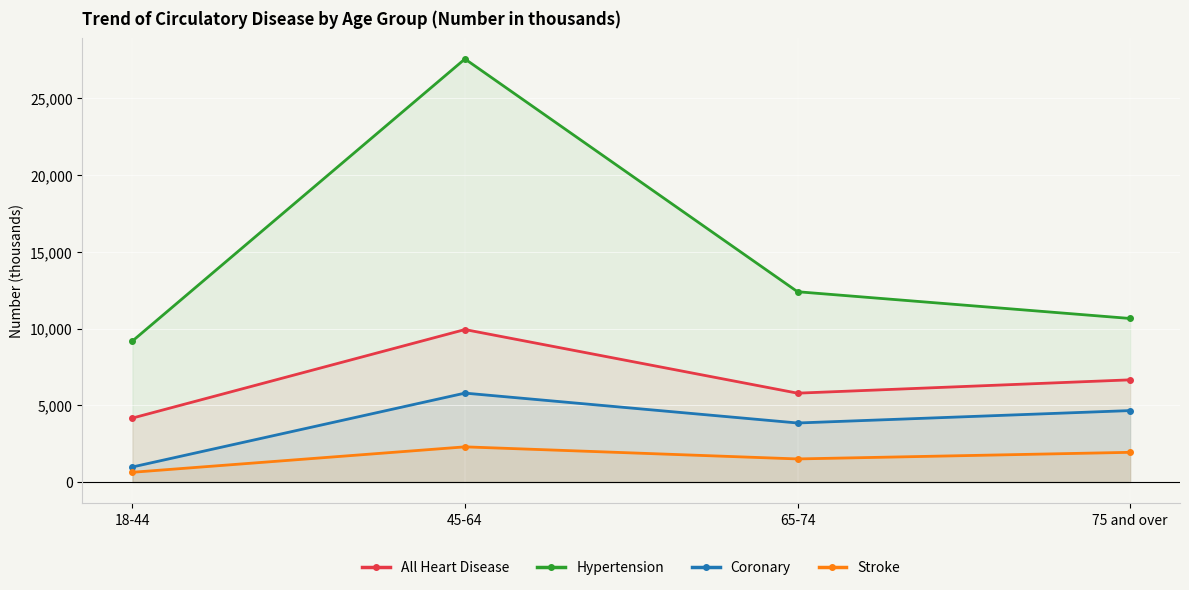

At which category does Stroke reach its first local valley?

65-74